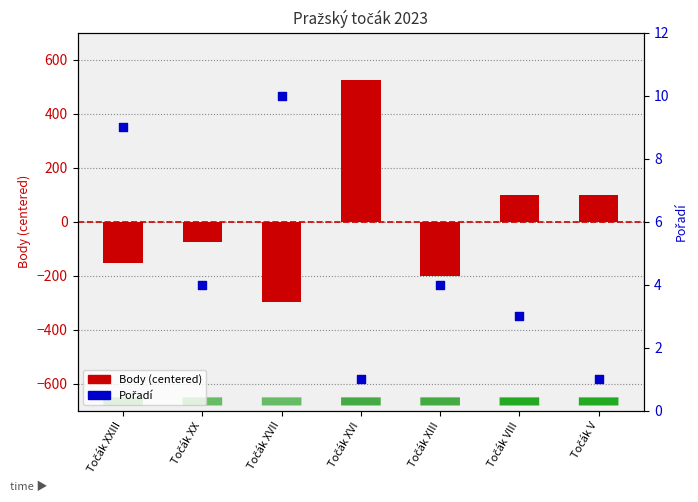

Which series reaches the maximum Y coordinate?

Body (centered)